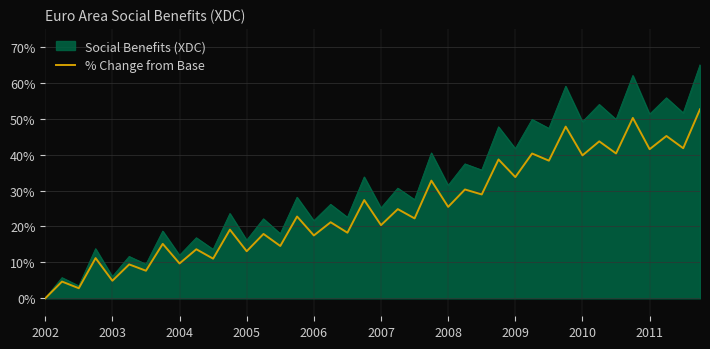

Which series has the widest spread of values?

Social Benefits (XDC)